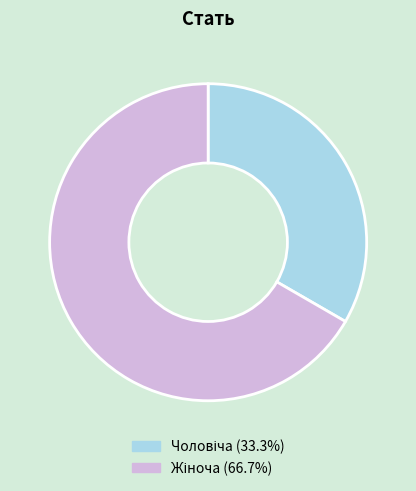

Does any single category account for the majority?

Yes